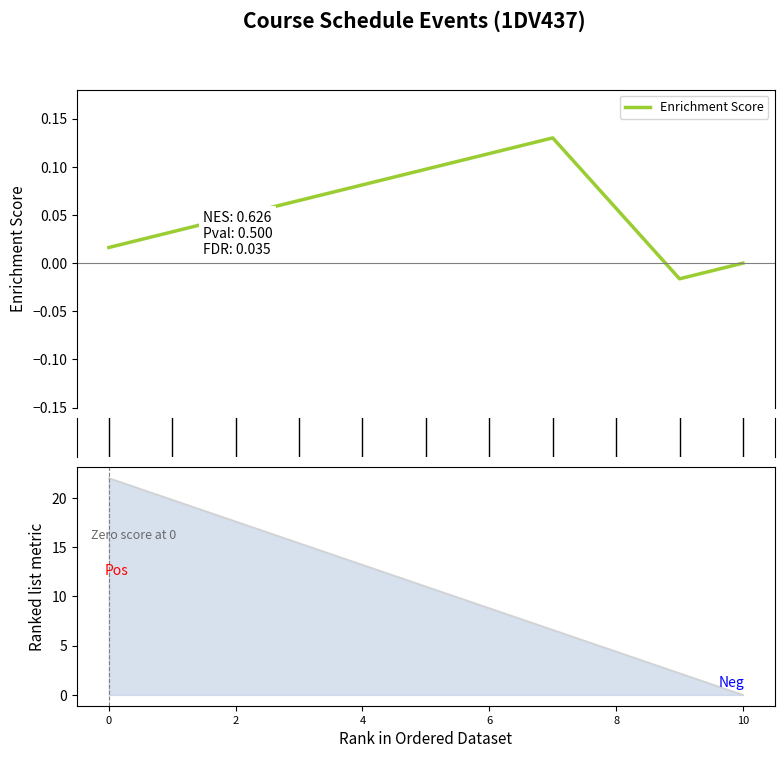

True or false: Enrichment Score has more than 2 interior local peaks.

False